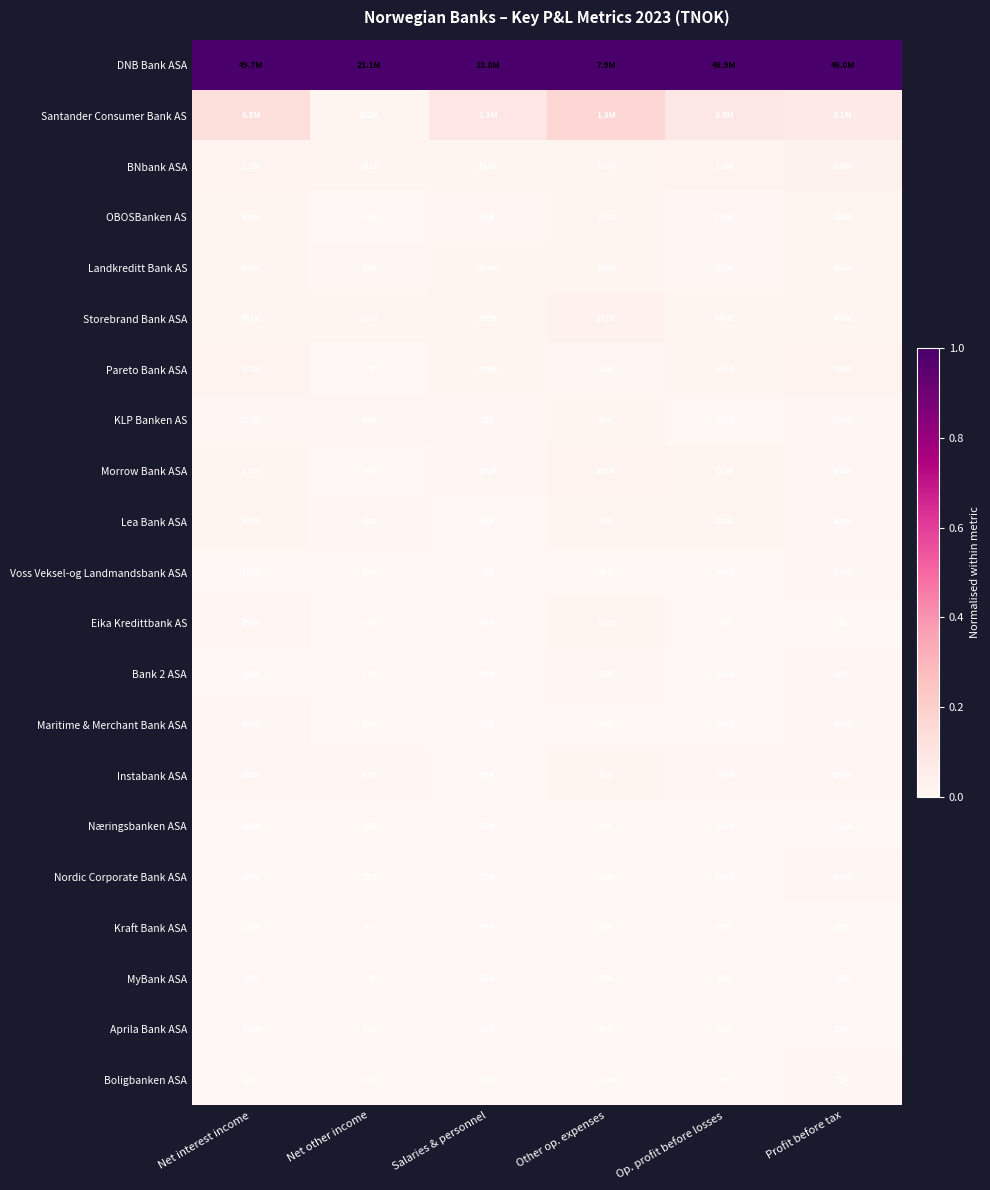

How many distinct data groups are displayed?

21